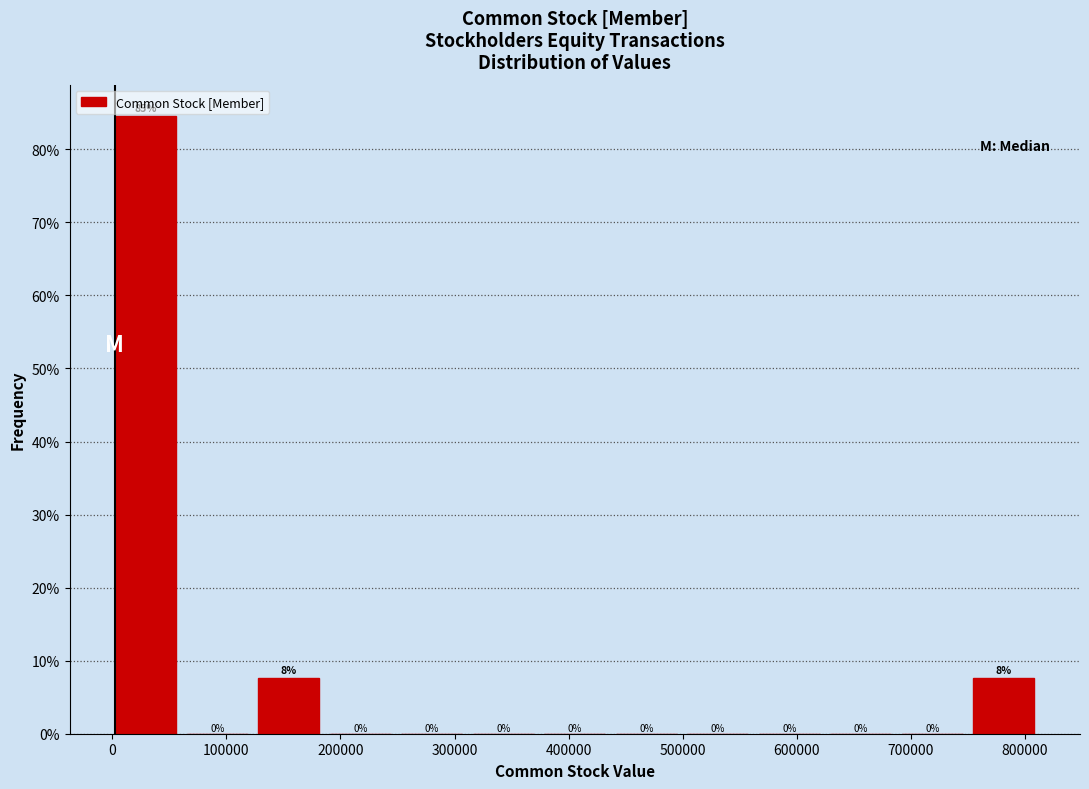

Which range on the x-axis has the tallest bar?

0 to 60000